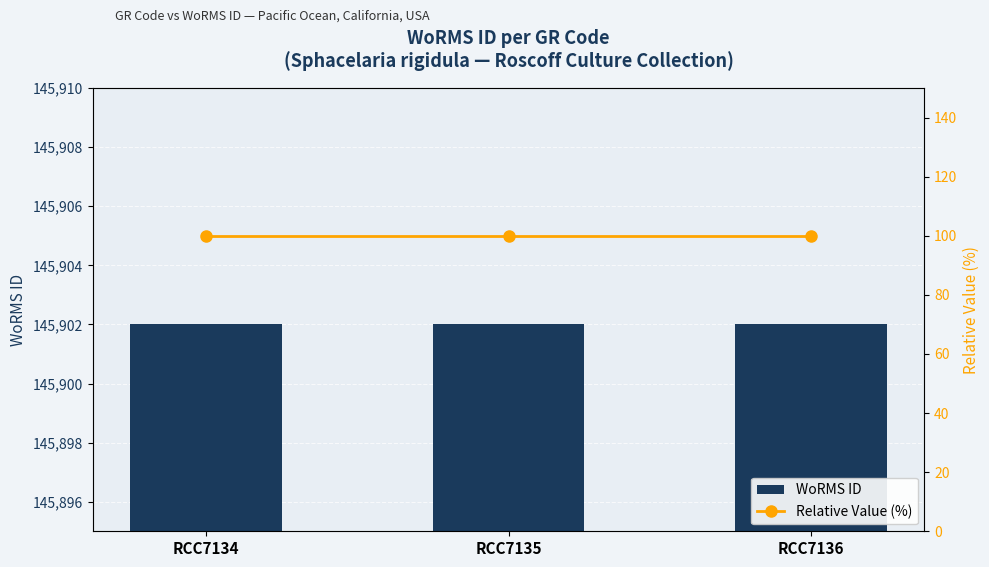

Which series has the largest range (max minus min)?

WoRMS ID